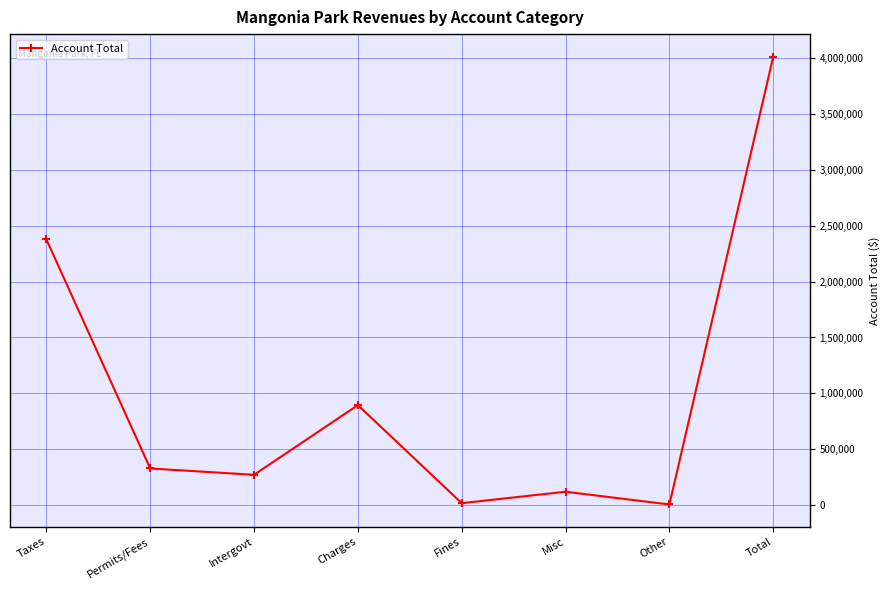

True or false: there are more than 1 points higher than both neighbors.

True